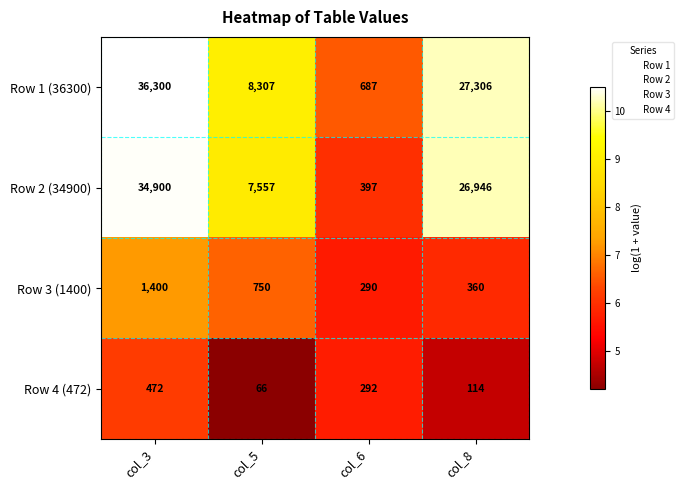

How many categories are shown in the chart?

4